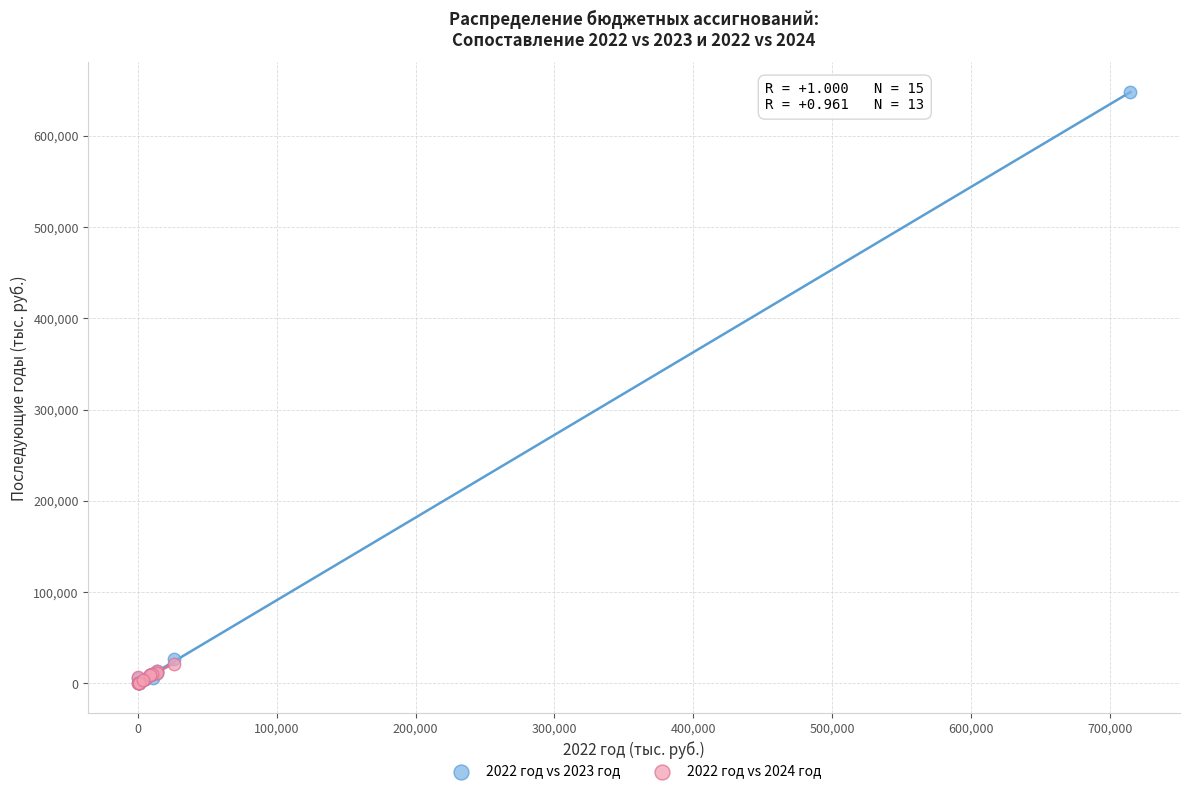

Which series has the widest spread of Y values?

2022 год vs 2023 год